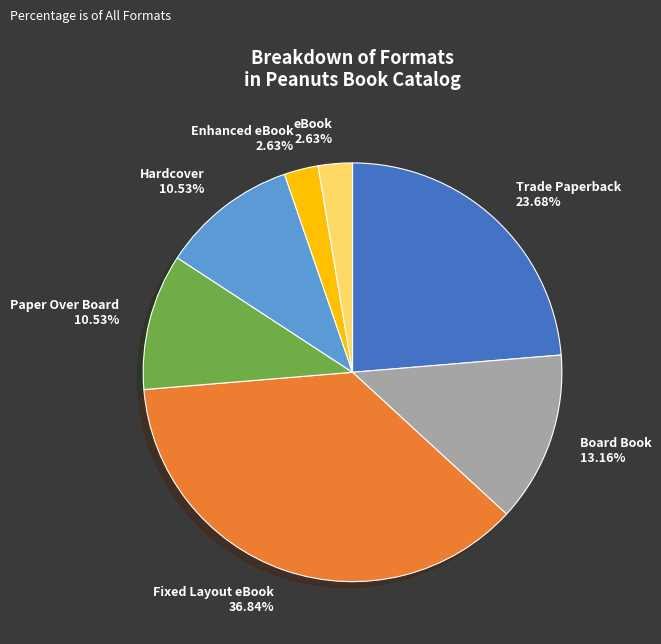

What is the largest slice in the pie chart?

Fixed Layout eBook